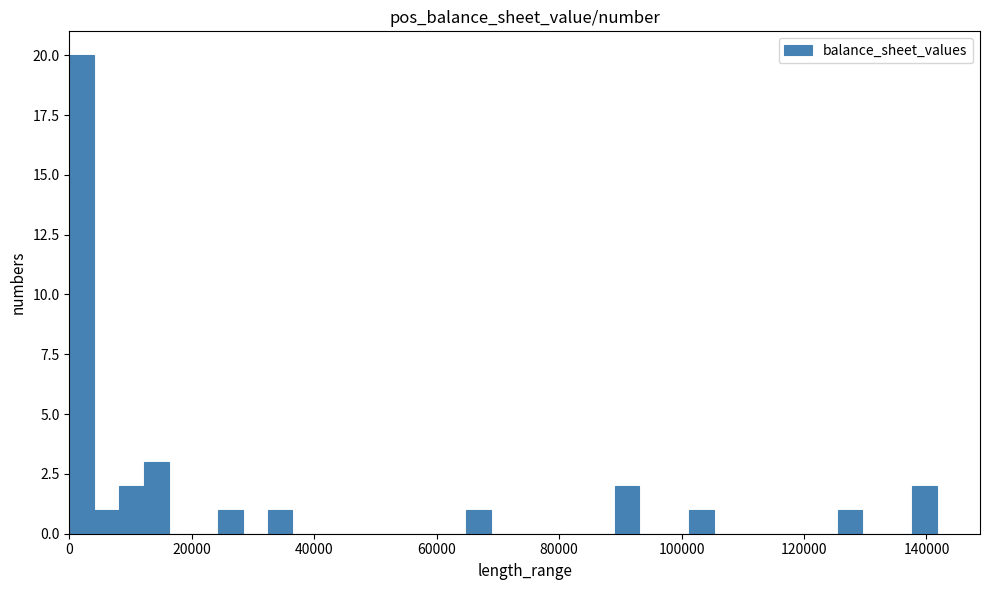

Read against the x-axis, roughly where is the centre of the tallest bar?

2000